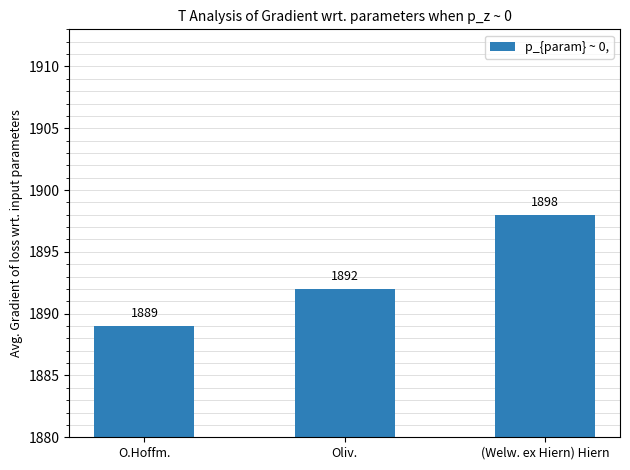

What is the ratio of the value at O.Hoffm. to the value at Oliv.?

1.0